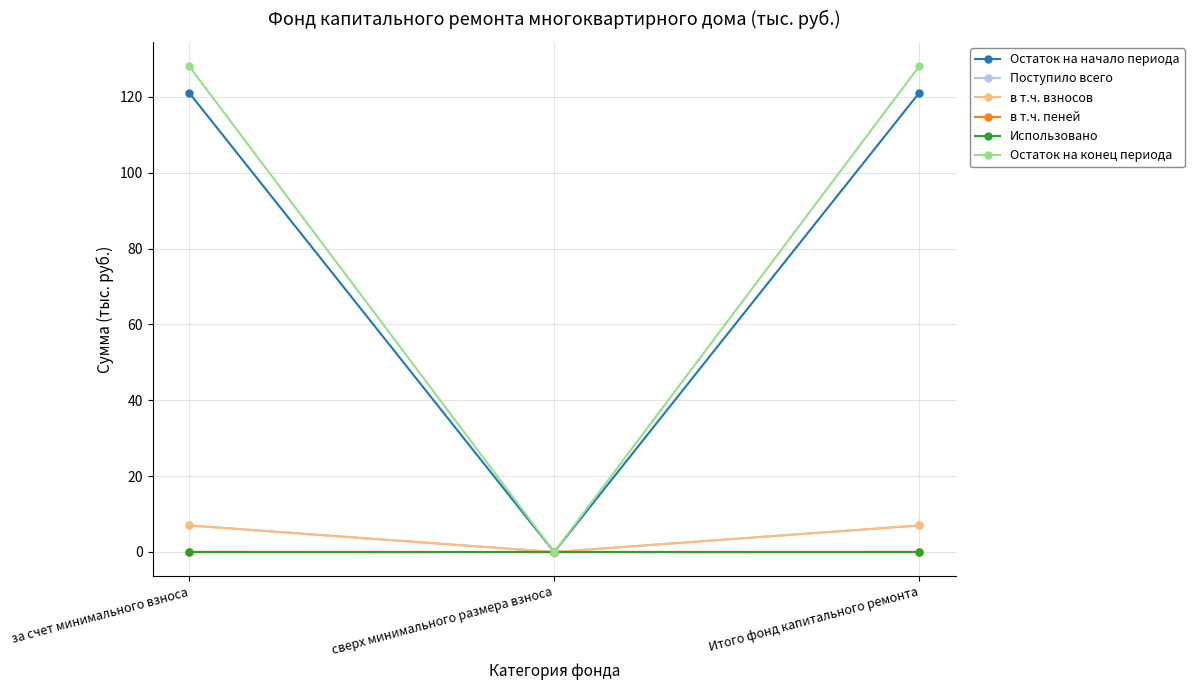

How many values in Остаток на начало периода are above zero?

2